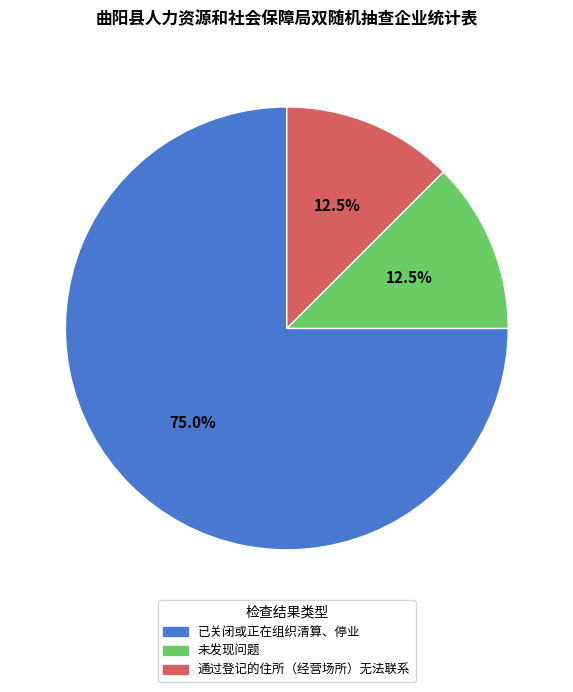

Count the number of slices in the pie.

3